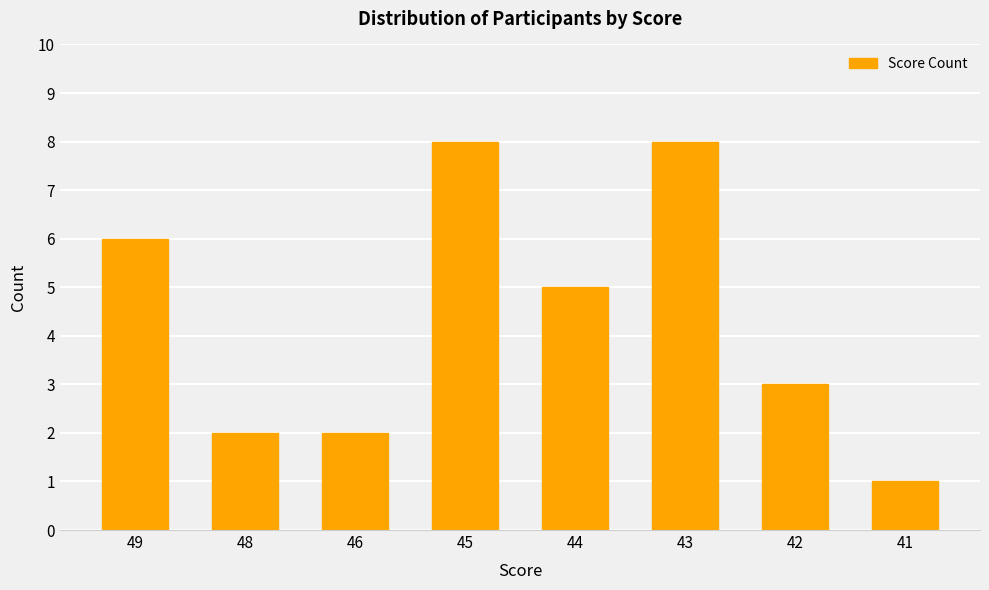

Does the chart contain any negative values?

No